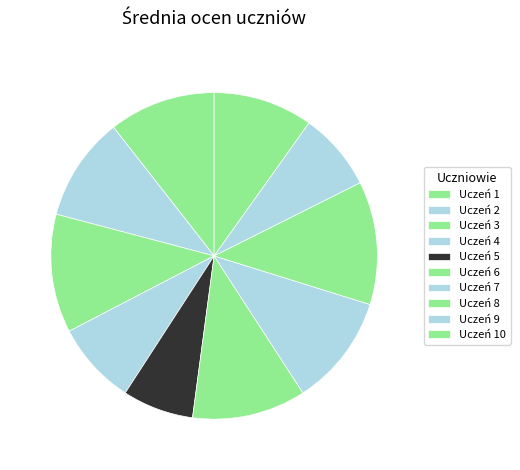

How many slices are in this pie chart?

10